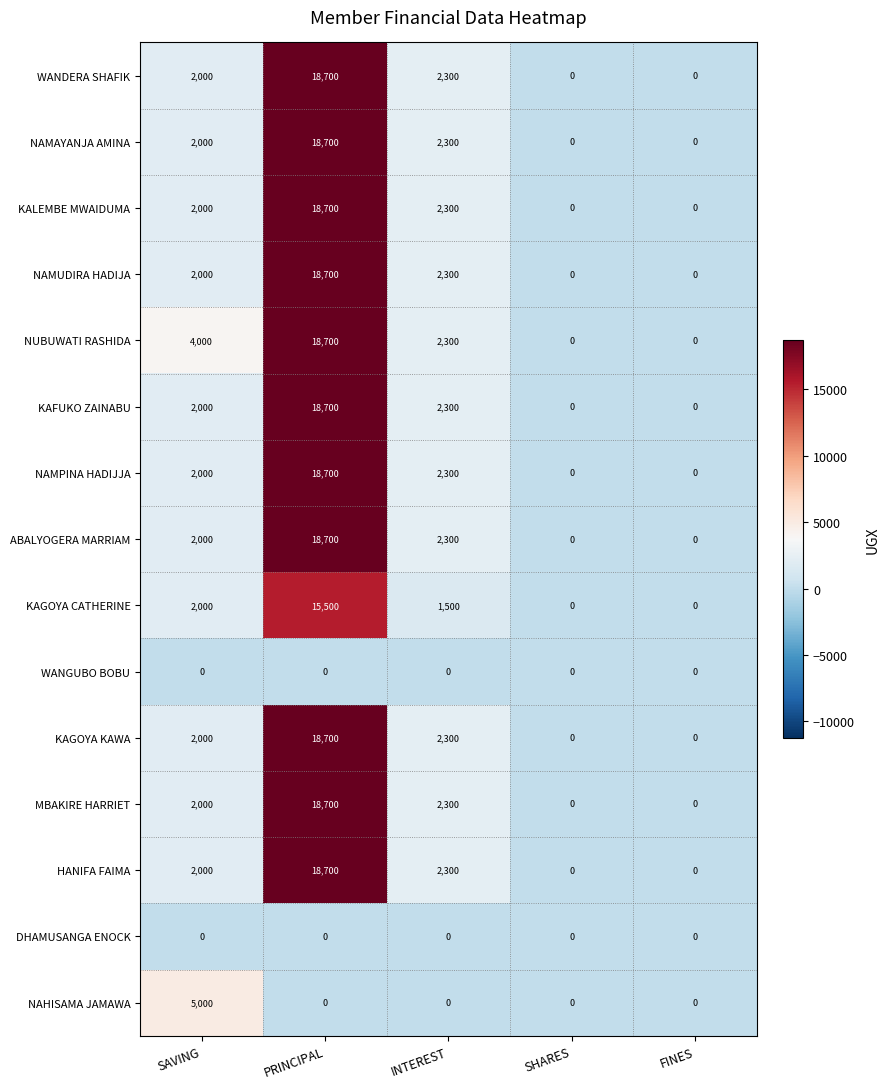

What is the approximate value of NAMPINA HADIJJA at SAVING, to the nearest 100?

2000